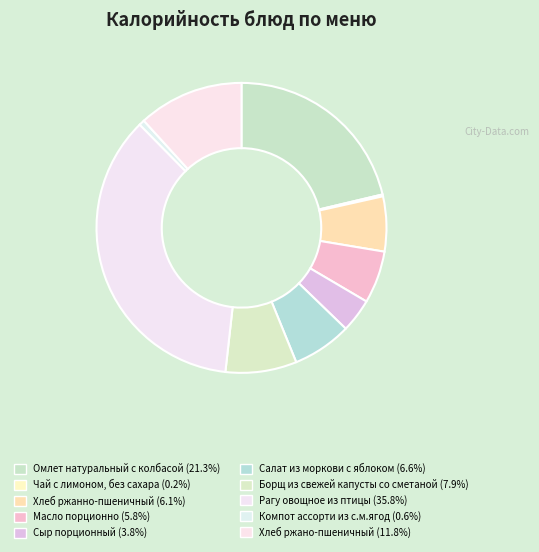

Which slice is the smallest?

Чай с лимоном, без сахара